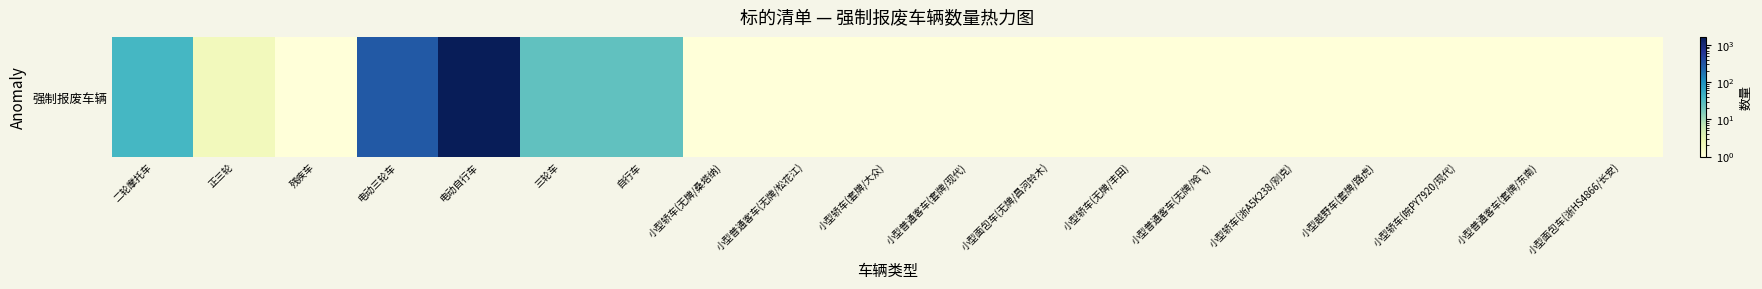

At which label is the value closest to 817?

电动三轮车